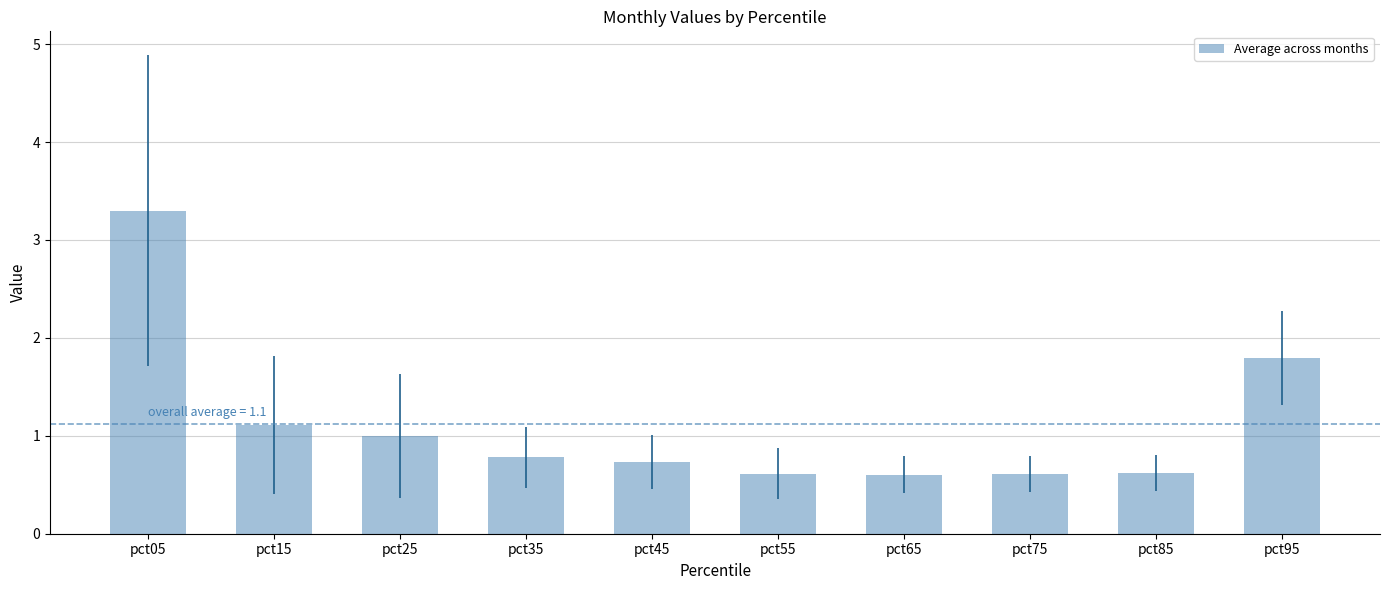

What value does the data have at pct05?

3.3